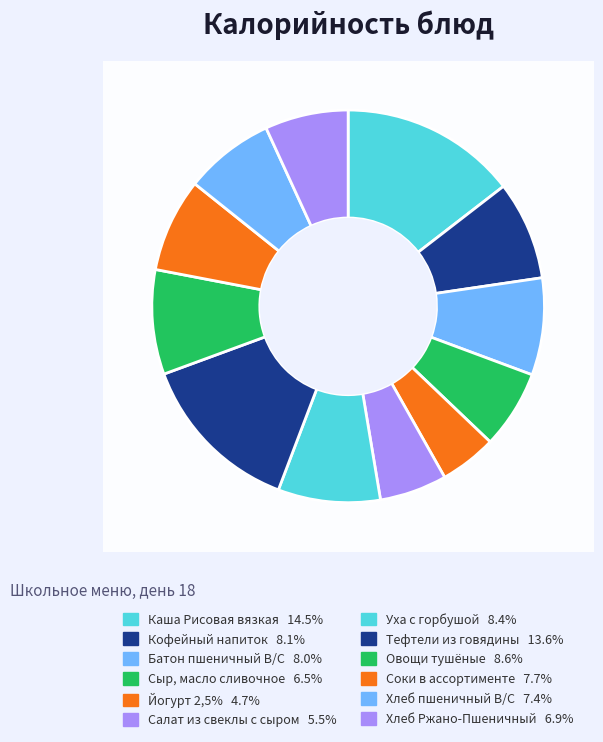

Which category has the smallest portion of the pie?

Йогурт 2,5%